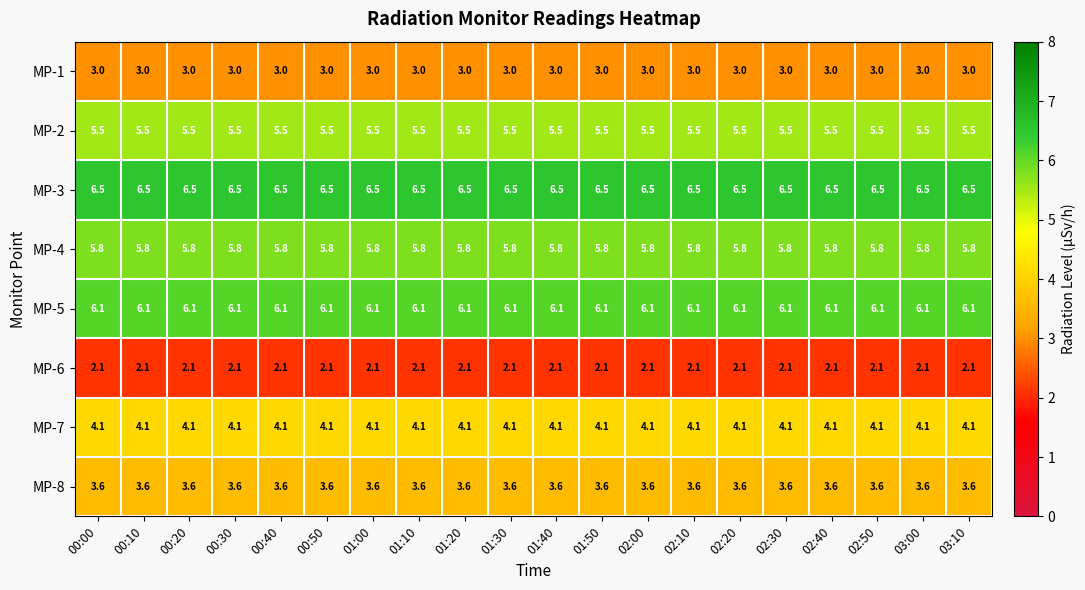

What is the minimum value shown in the chart?

2.1